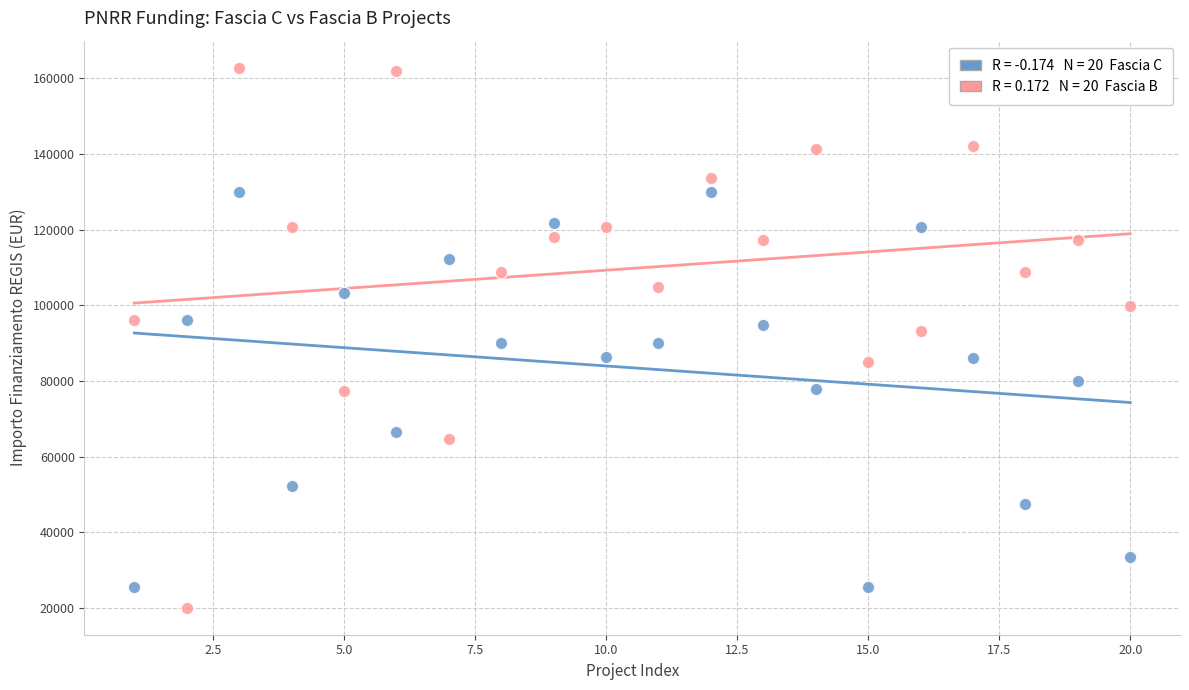

Across all data points, what is the range of Y values (max minus min)?

142668